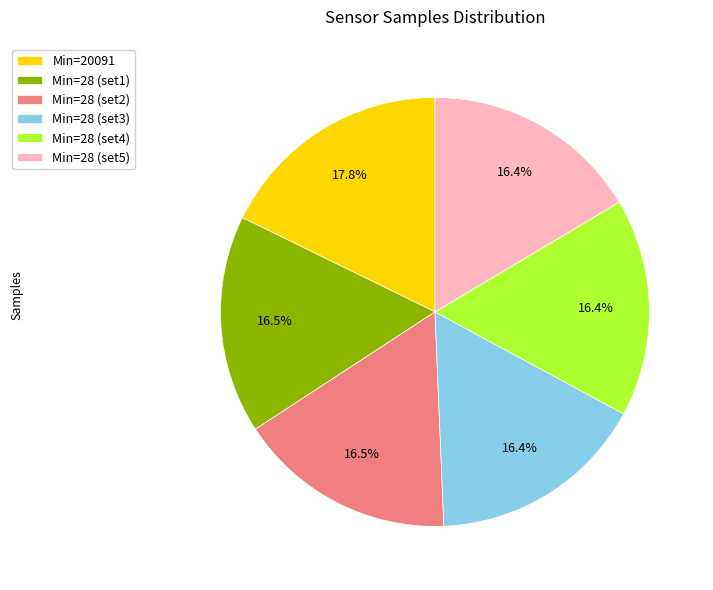

What is the total percentage of Min=28 (set5) and Min=28 (set1)?

32.9%